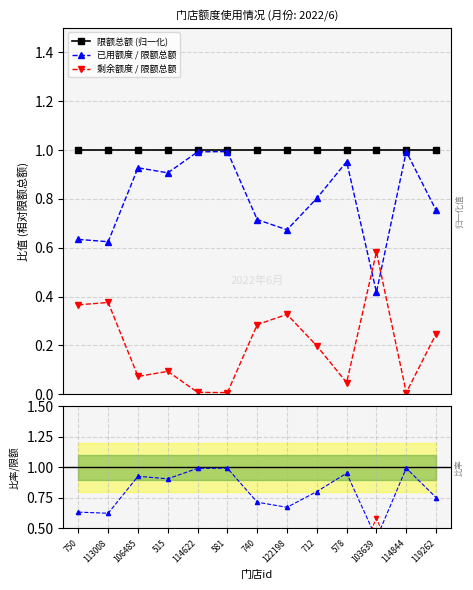

At which category does 已用额度 reach its first local peak?

106485